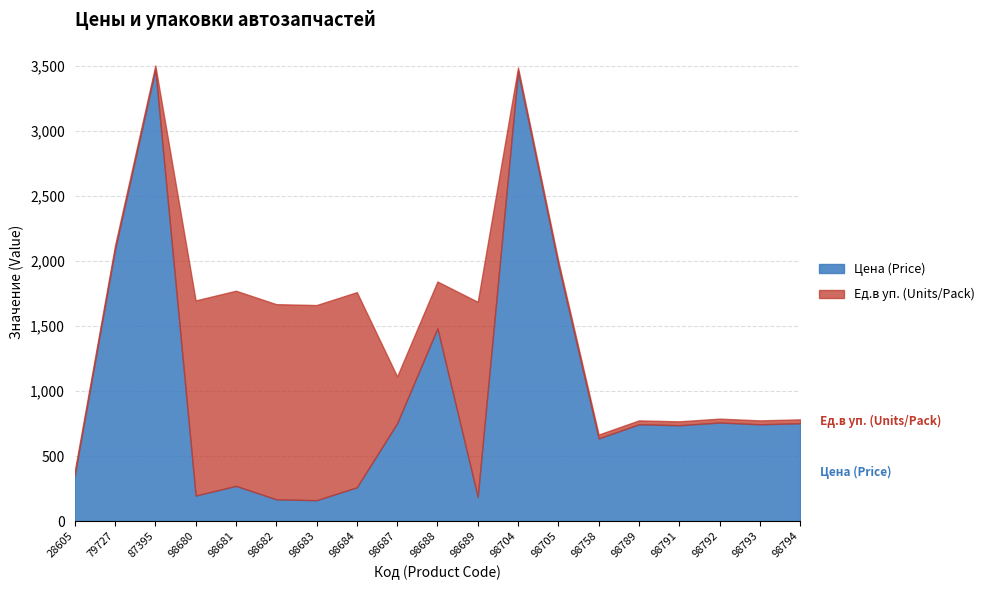

True or false: there are more than 2 points higher than both neighbors.

True